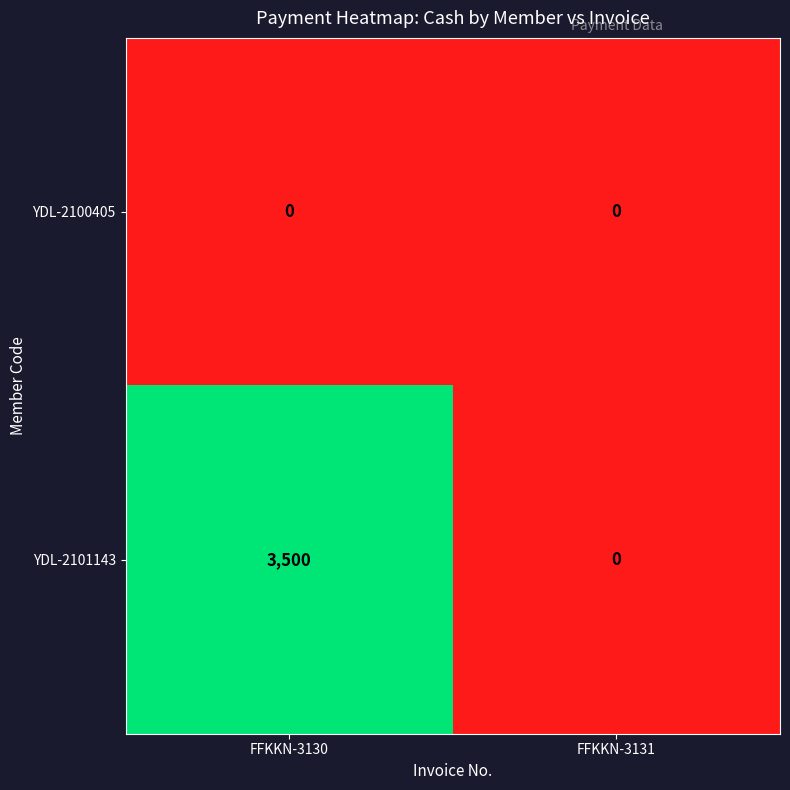

Reading right to left, transcribe all the data shown in this chart.

YDL-2100405: 0	0
YDL-2101143: 0	3500